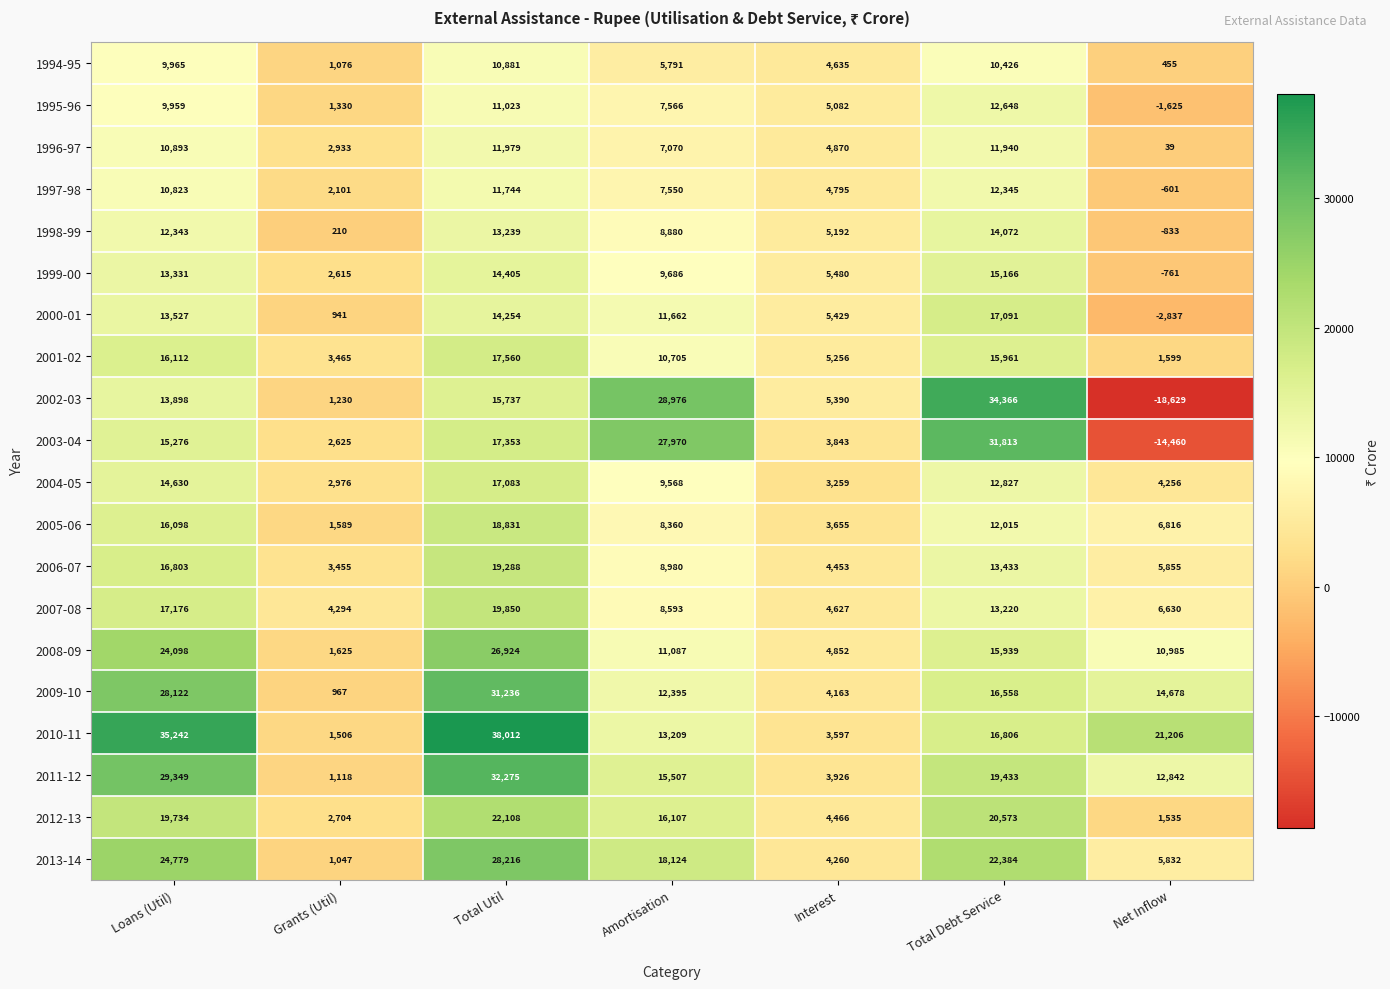

What is the difference between the highest and lowest values at Total Debt Service?

23940